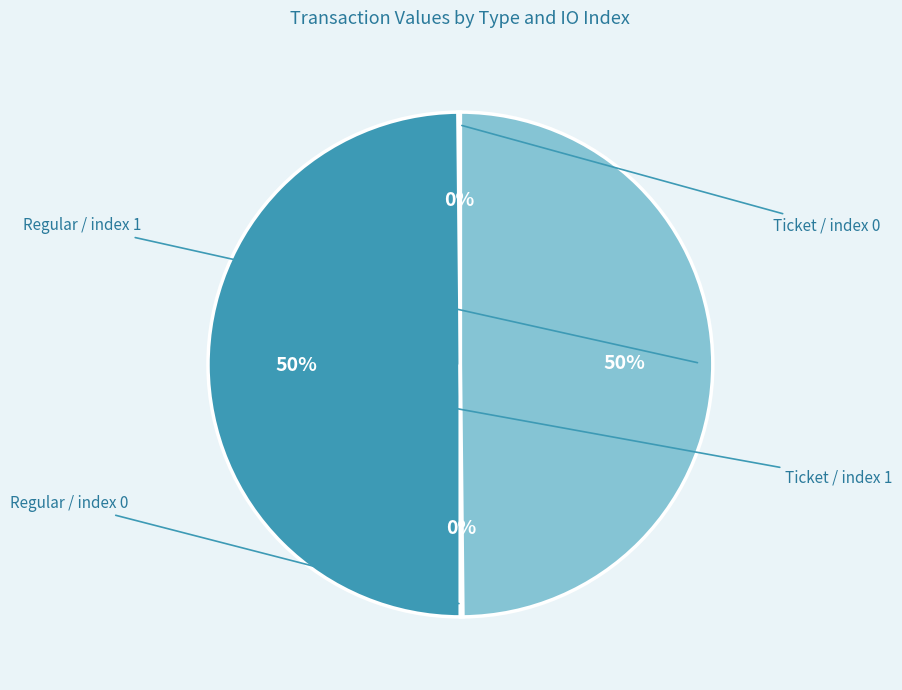

How many segments does this pie chart have?

4